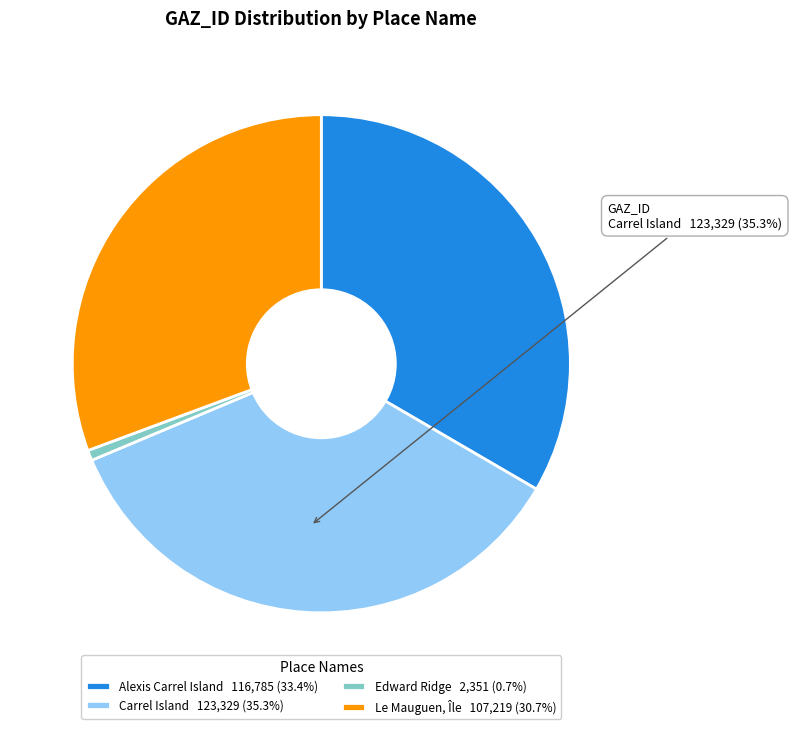

Which slice is the largest?

Carrel Island